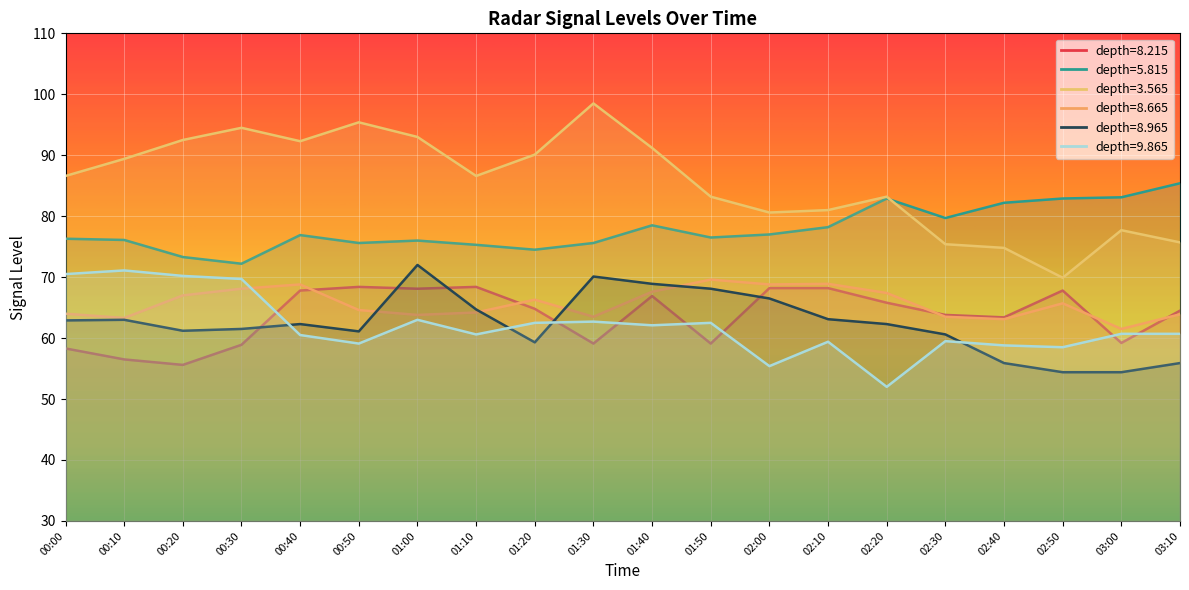

True or false:   8.215 and   5.815 intersect in this chart.

False